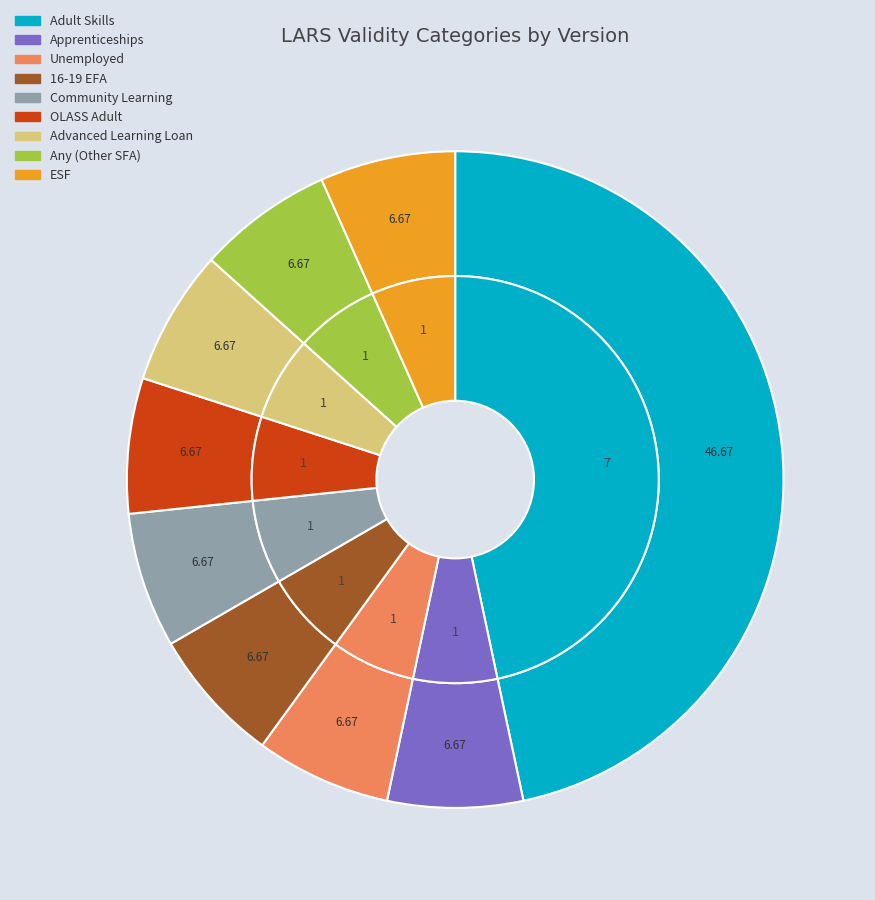

Rank the categories by value from highest to lowest.

Adult Skills, Apprenticeships, Unemployed, 16-19 EFA, Community Learning, OLASS Adult, Advanced Learning Loan, Any (Other SFA), ESF